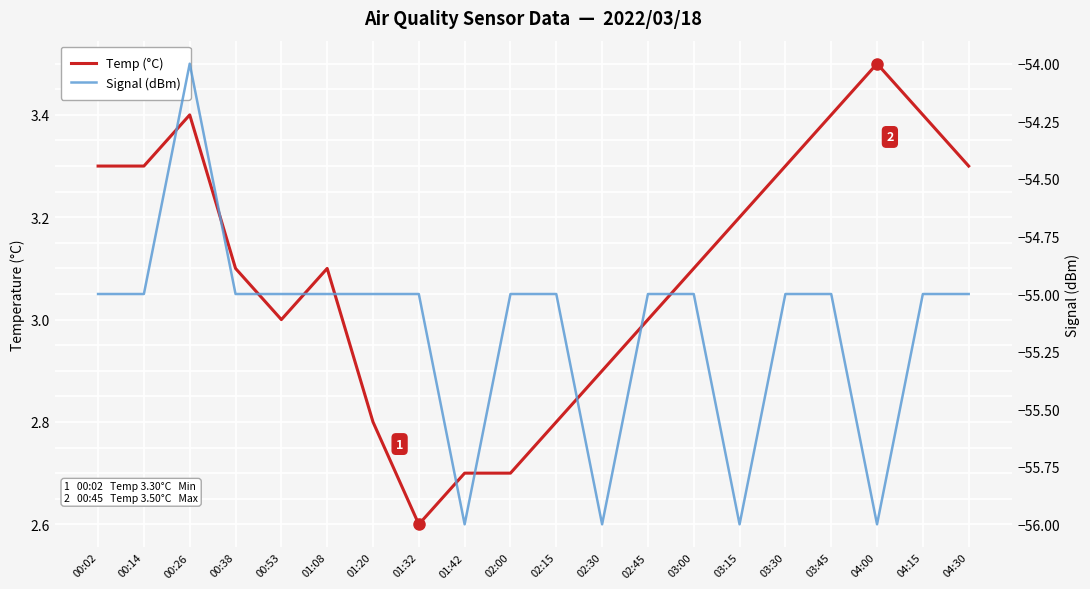

Is it true that Temp (°C) equals 4.1 at 01:32?

False